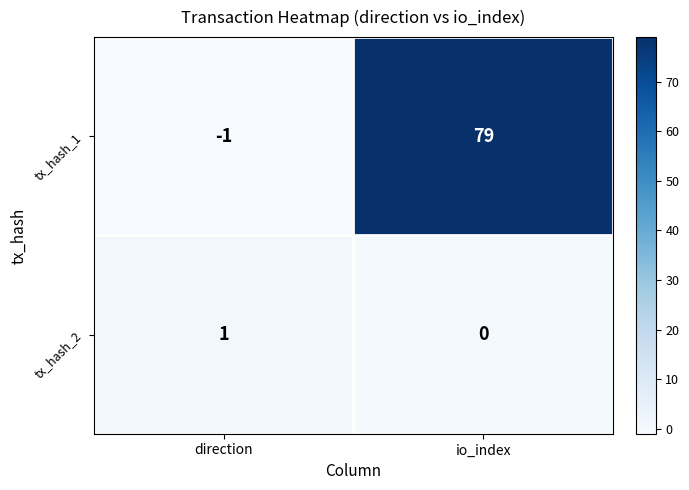

What is the difference between the tx_hash_1 values at io_index and direction?

80